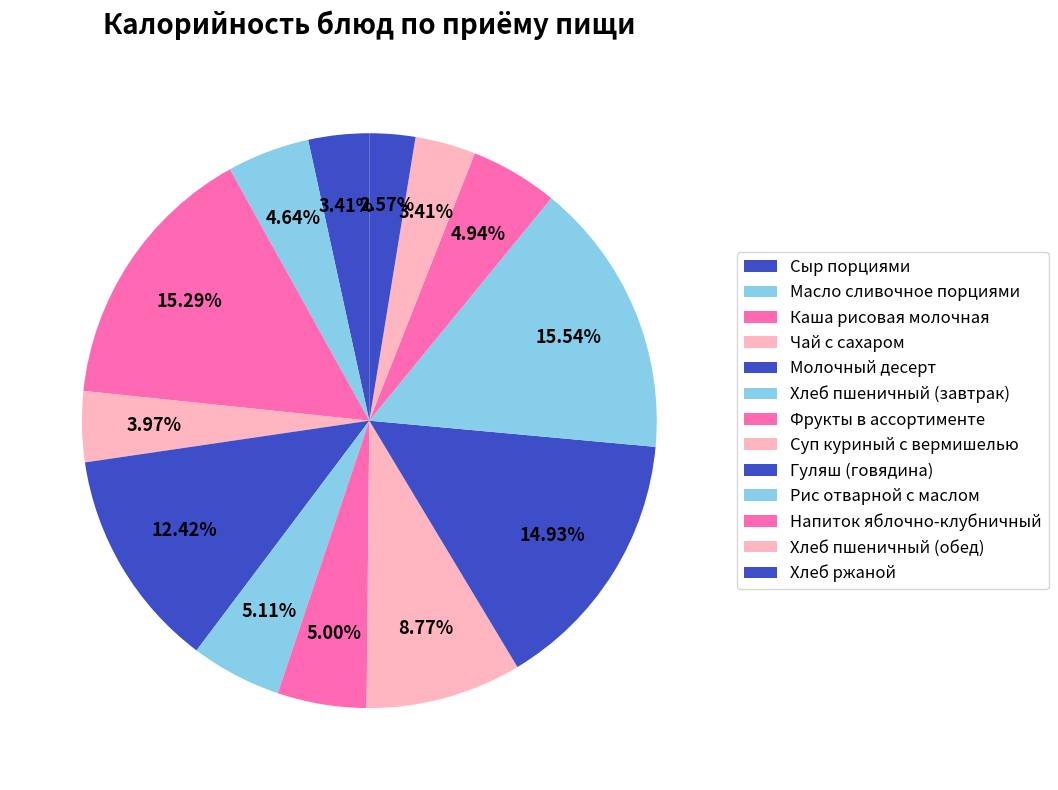

How many segments does this pie chart have?

13